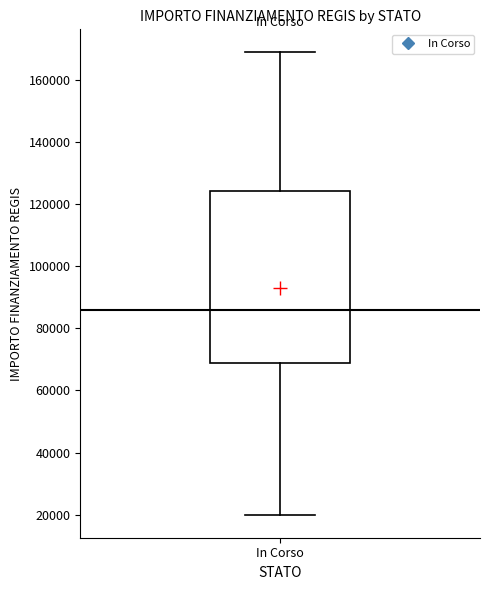

Where does the median line of the box for In Corso sit on the y-axis? The values are not printed on the chart, so give them approximately, as read against the axis.

86000